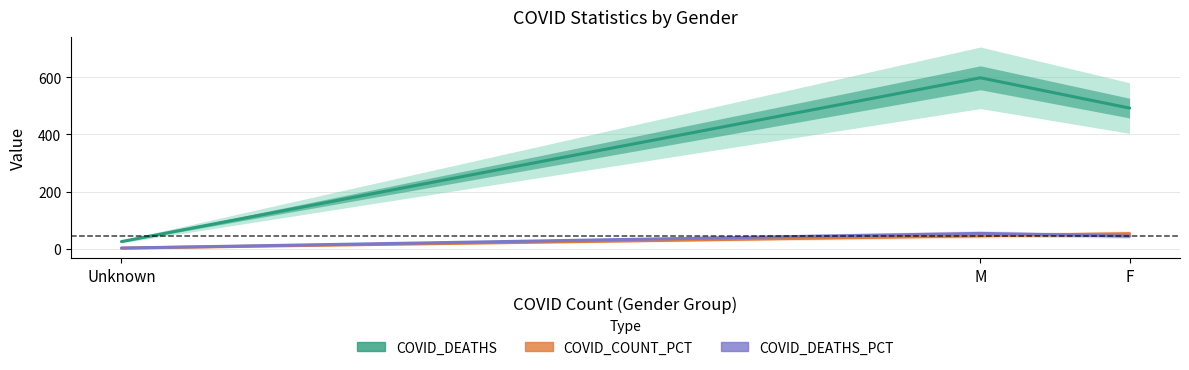

At M, list the series in order from smallest to largest.

COVID_COUNT_PCT, COVID_DEATHS_PCT, COVID_DEATHS